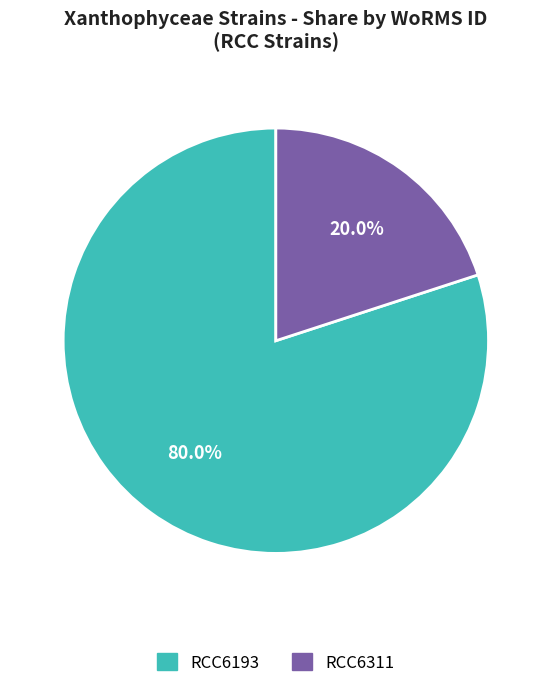

Is it true that RCC6193 is 66% of the pie?

False